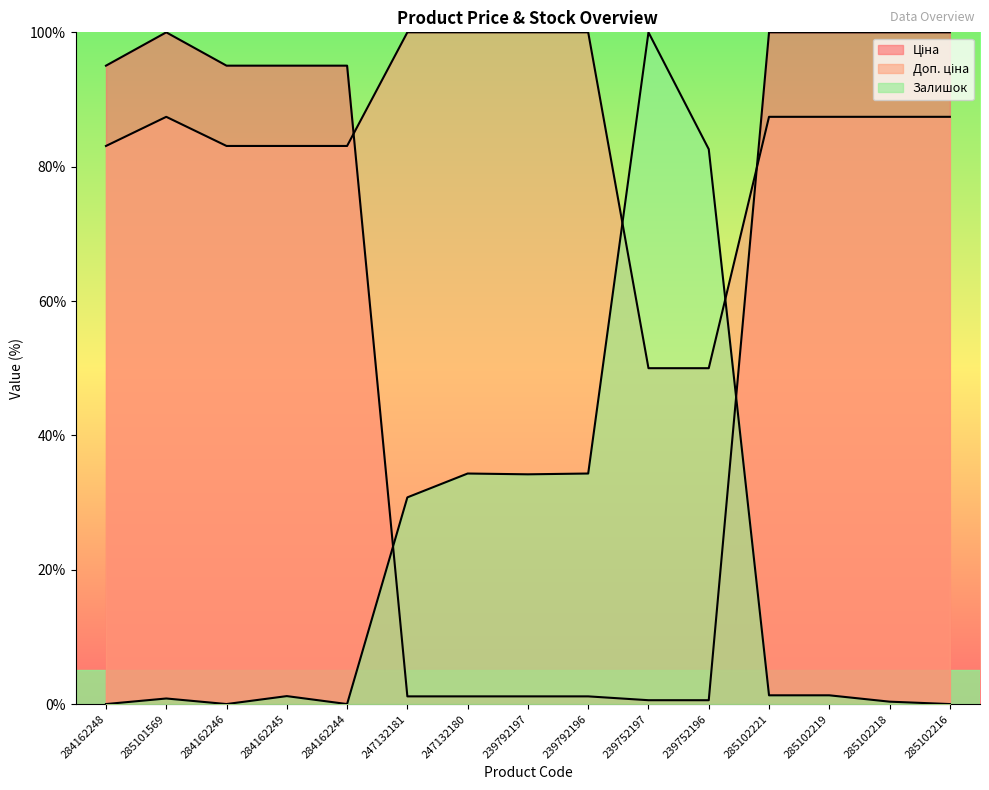

In Залишок, how many points are lower than both neighbors (excluding endpoints)?

3